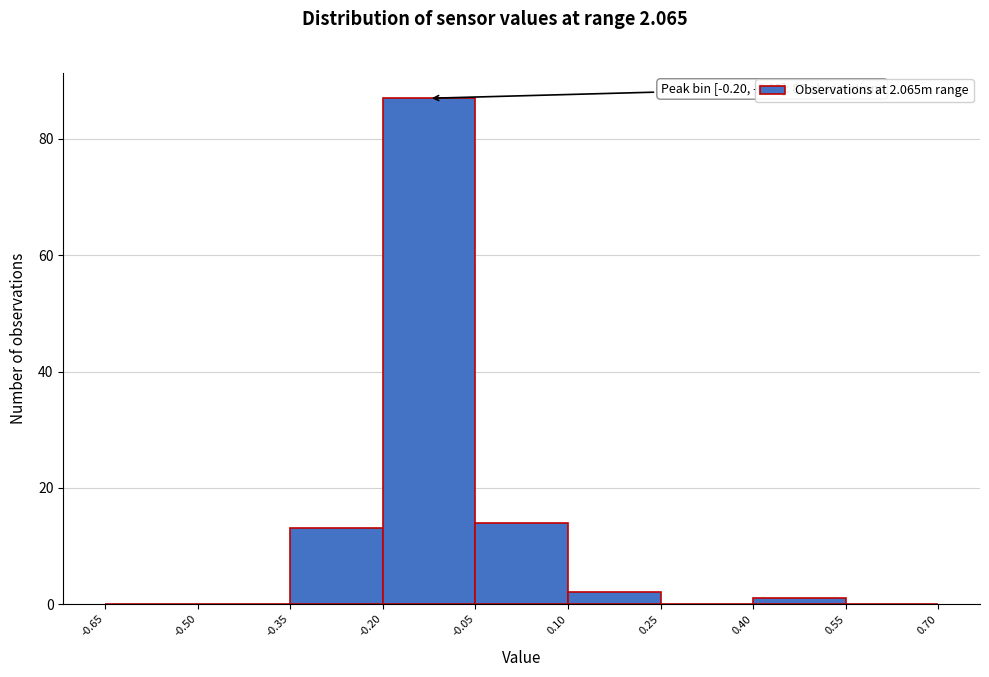

Over which range of the x-axis is the bar tallest?

-0.20 to -0.05